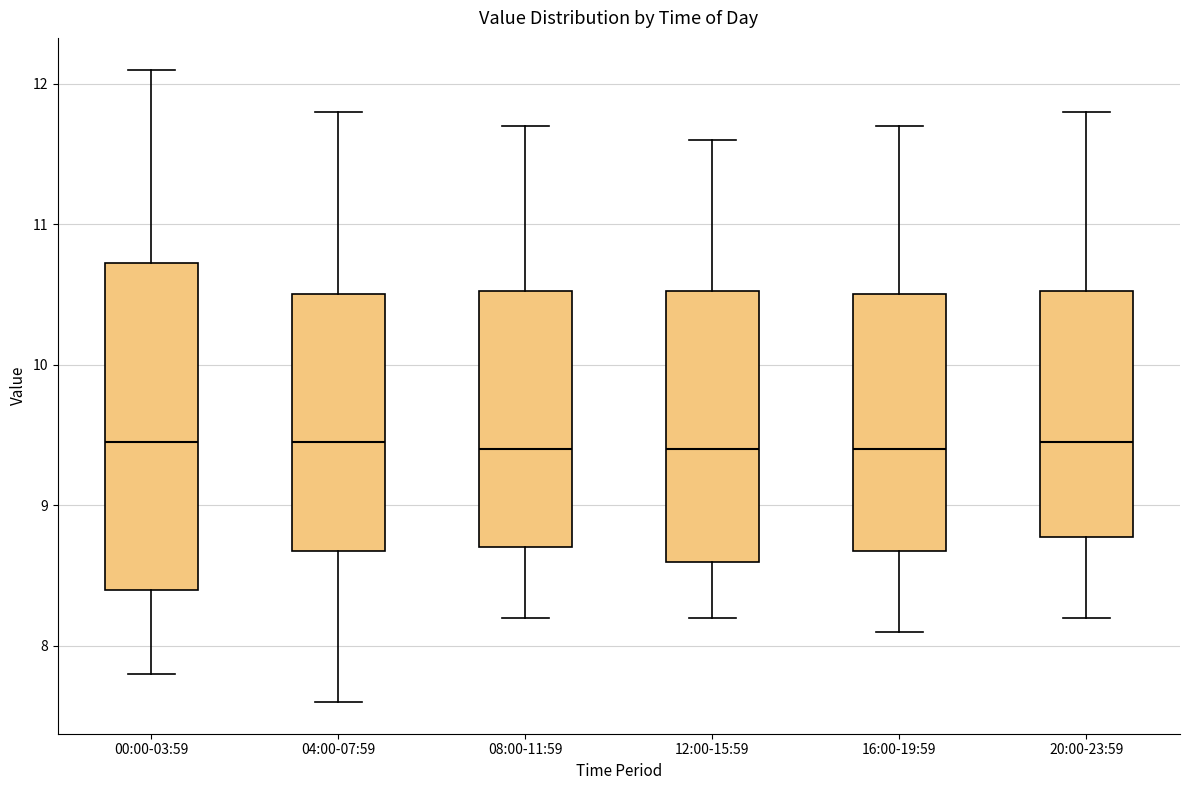

Where does the median line of the box for 08:00-11:59 sit on the y-axis? The values are not printed on the chart, so give them approximately, as read against the axis.

9.4